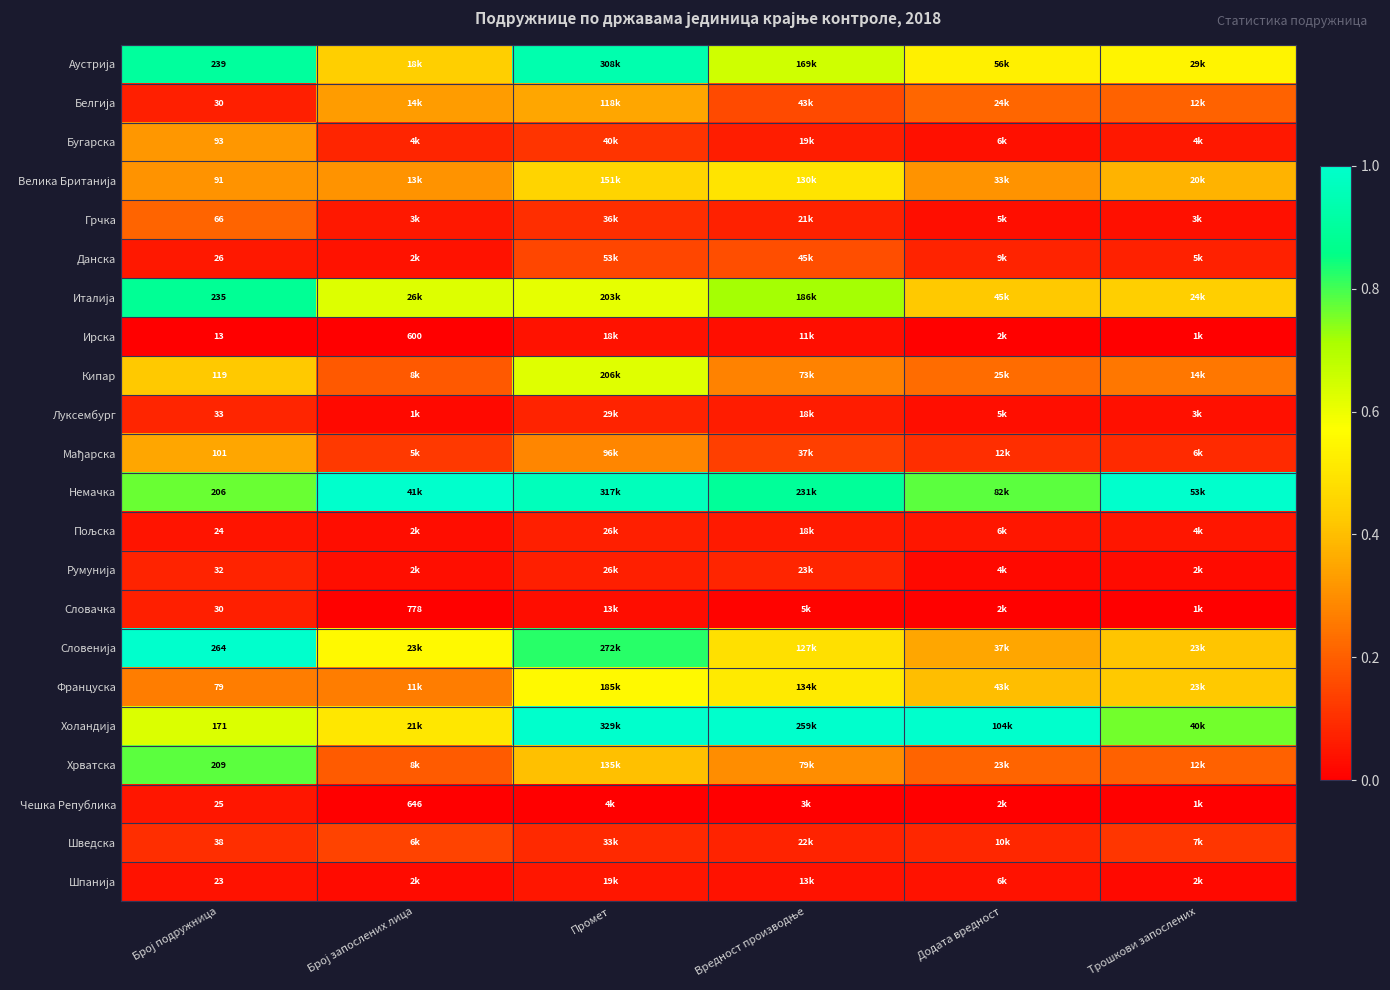

Which category has the highest value in the Словачка series?

Број подружница